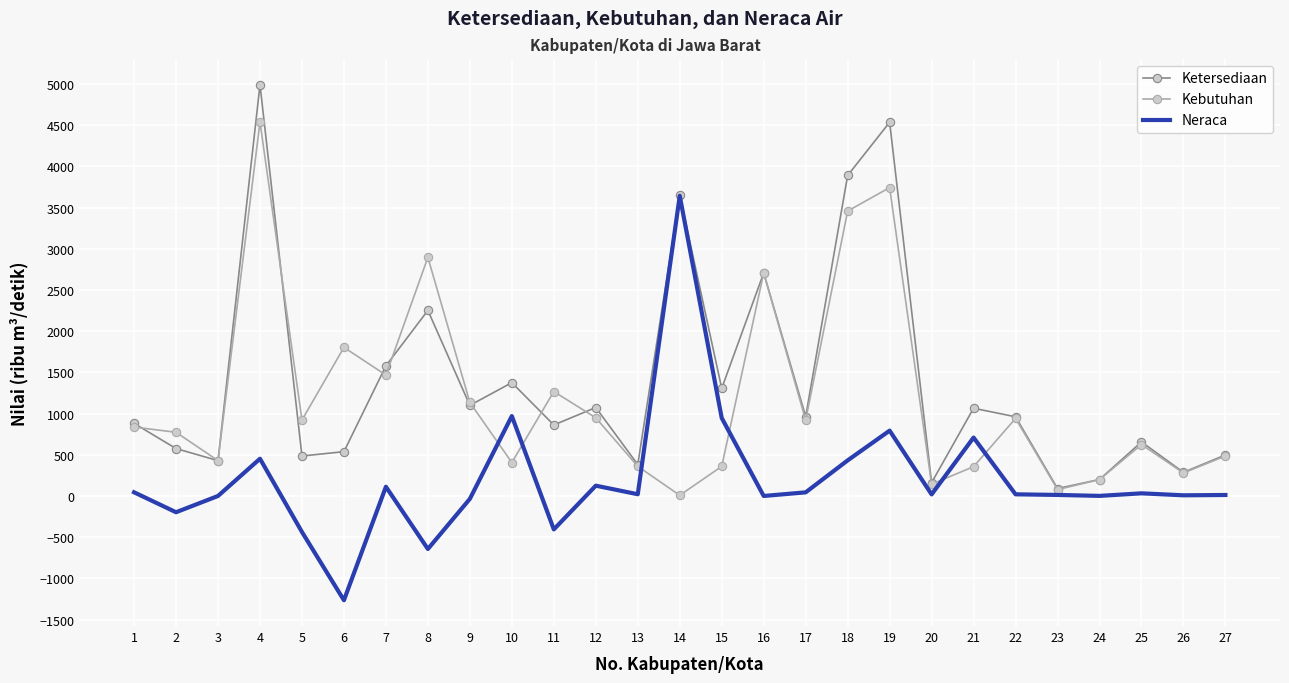

The value of Ketersediaan at 2 is 232.5. True or false?

False